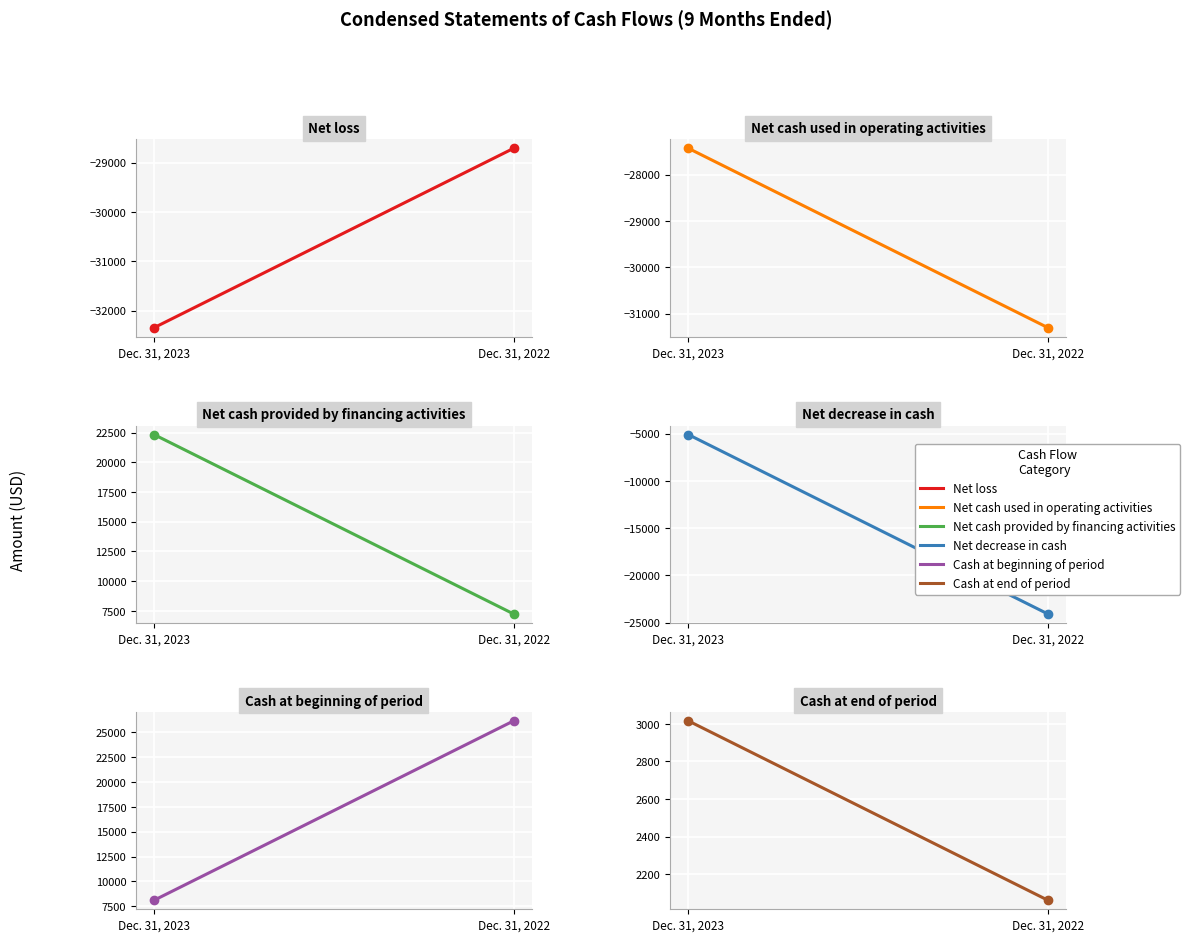

What is the minimum value for Cash at end of period?

2062